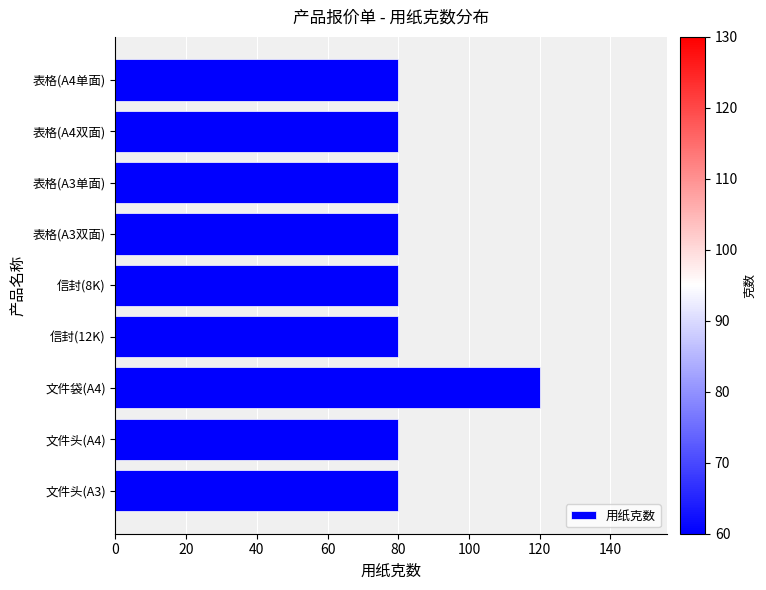

Reading top to bottom, what are all the values shown in this chart?

80	80	80	80	80	80	120	80	80